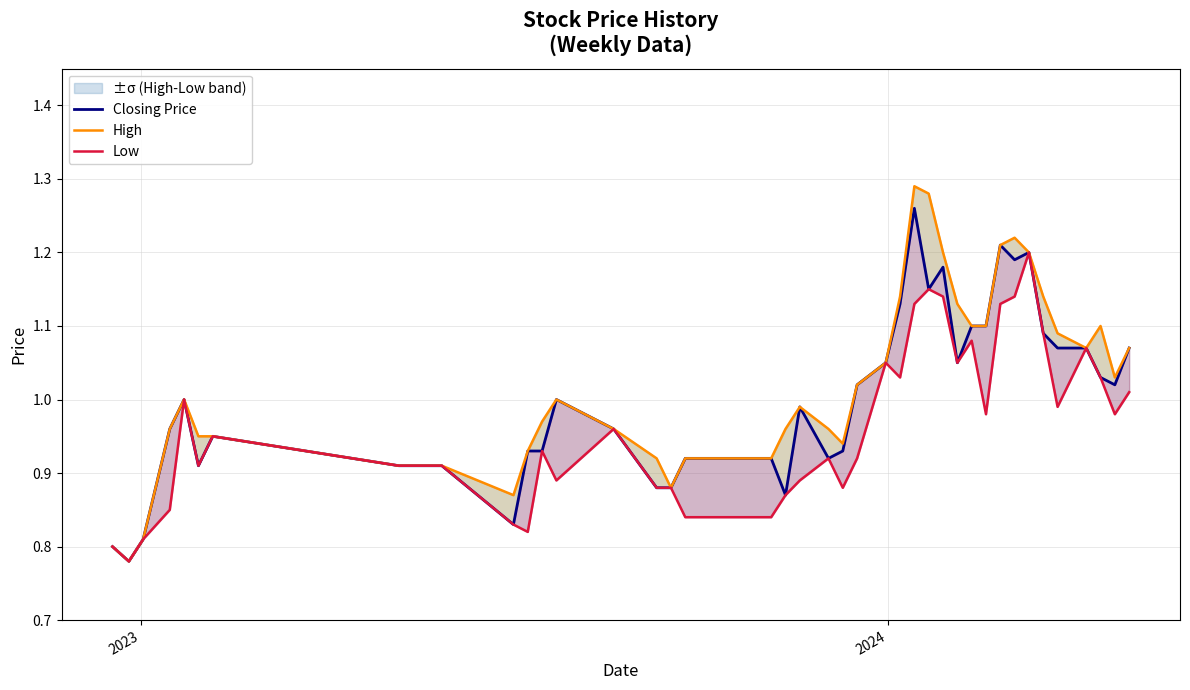

Which series has the largest total across all categories?

High